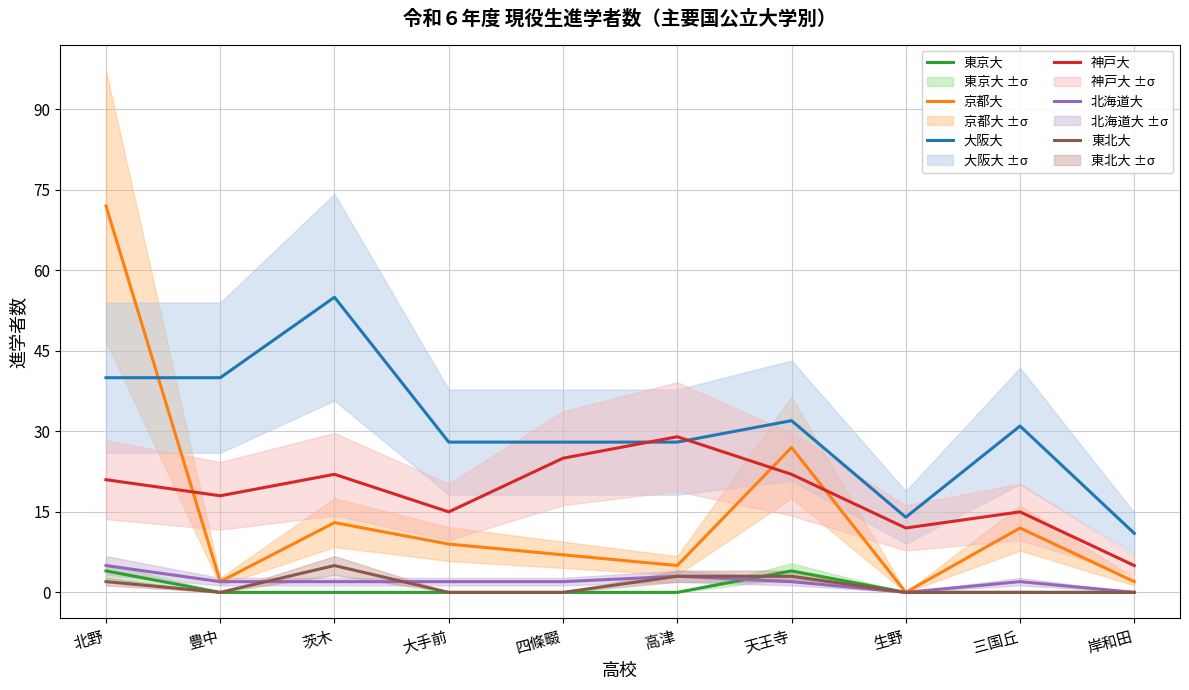

How many interior local valleys does the 北海道大 series have?

1